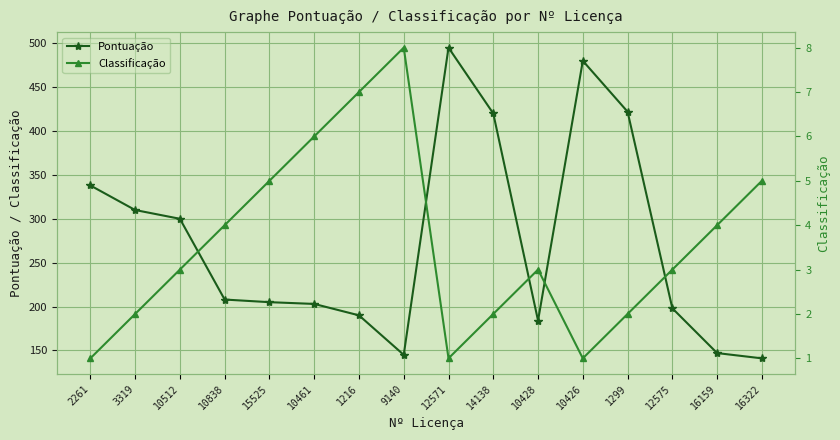

What is the lowest value of the Pontuação series?

141